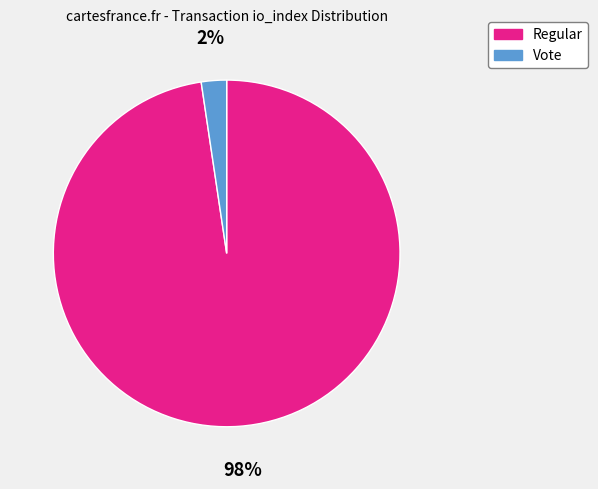

Does any single category account for the majority?

Yes